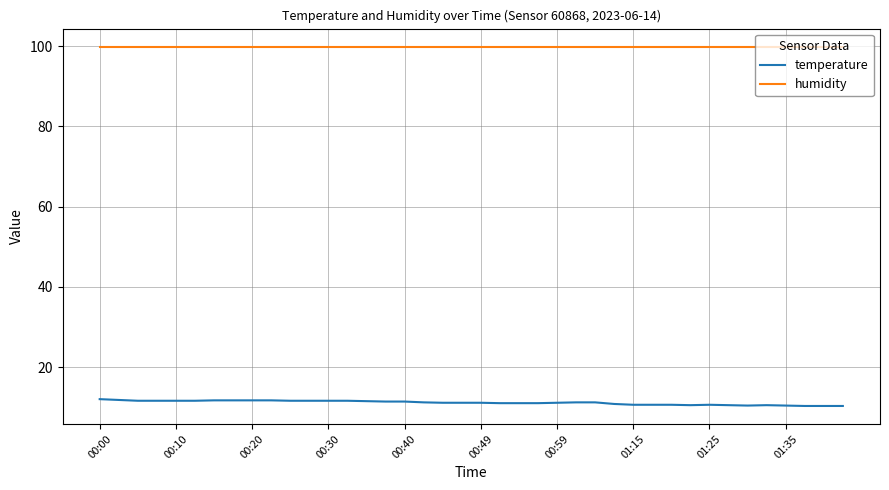

Which series has the largest total across all categories?

humidity